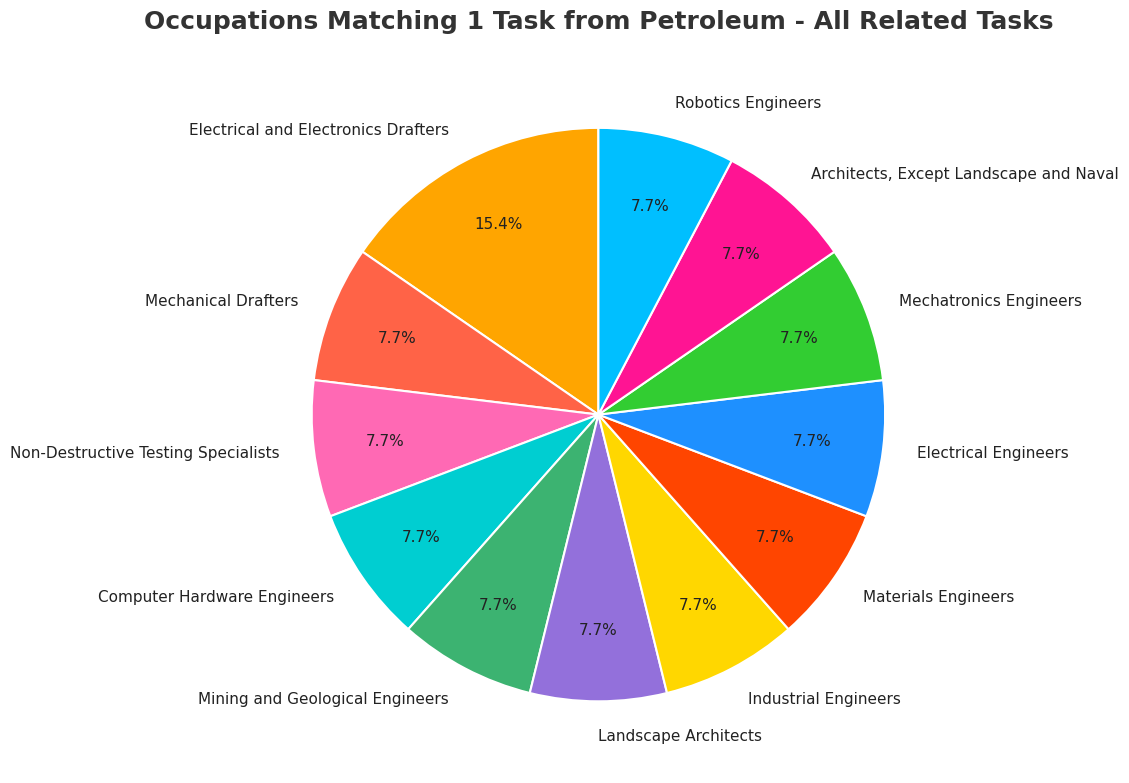

Is there a majority slice in this chart?

No